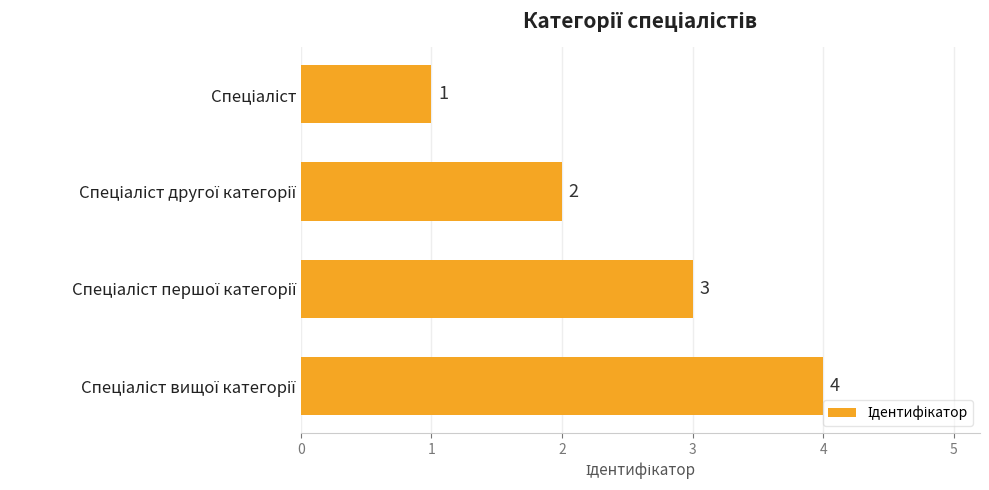

What is the difference between the maximum and minimum values?

3